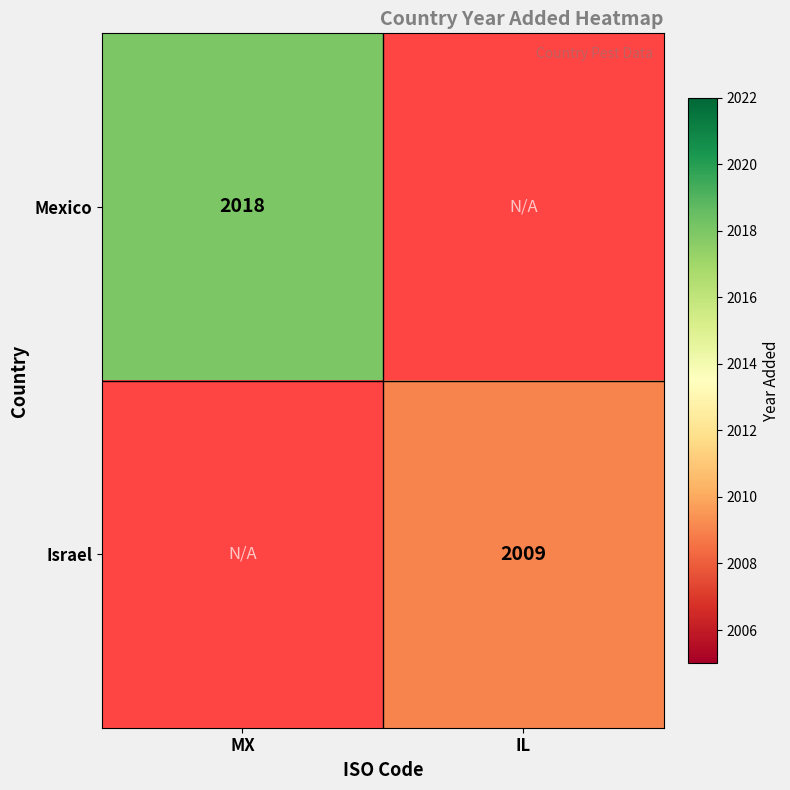

True or false: Israel has a value of 3125 at IL.

False